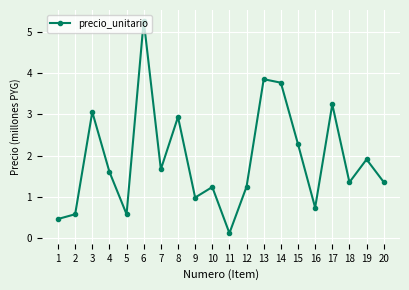

How many distinct data groups are displayed?

1